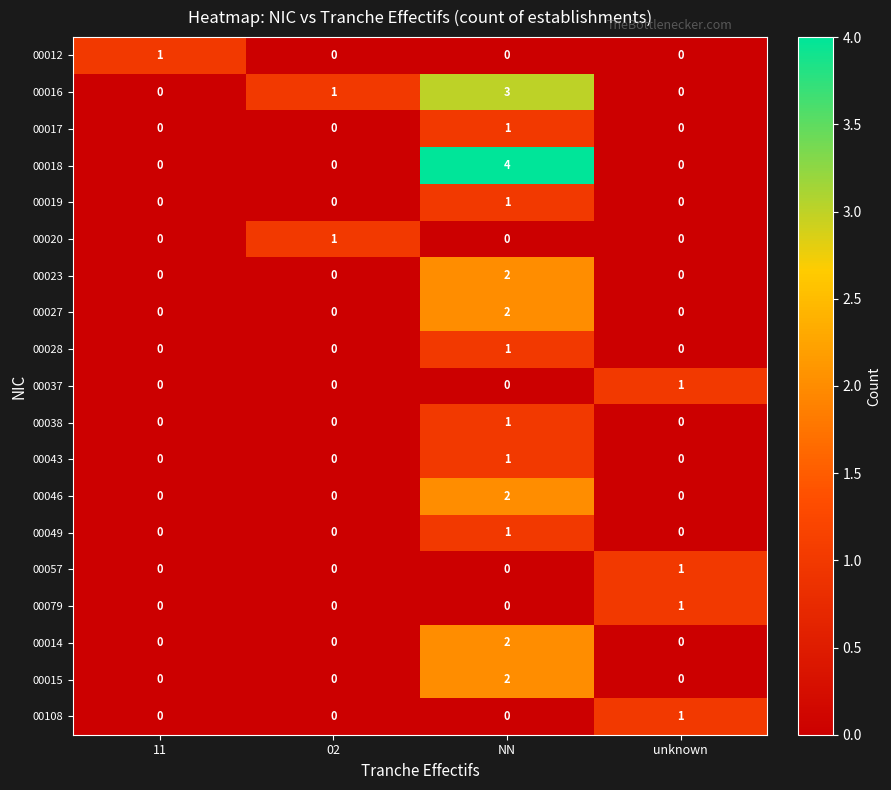

At which category is the sum across all series the highest?

NN